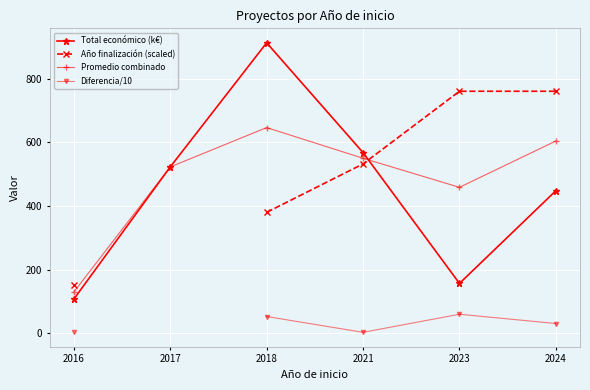

Which has a higher value, 2021 or 2017?

2021